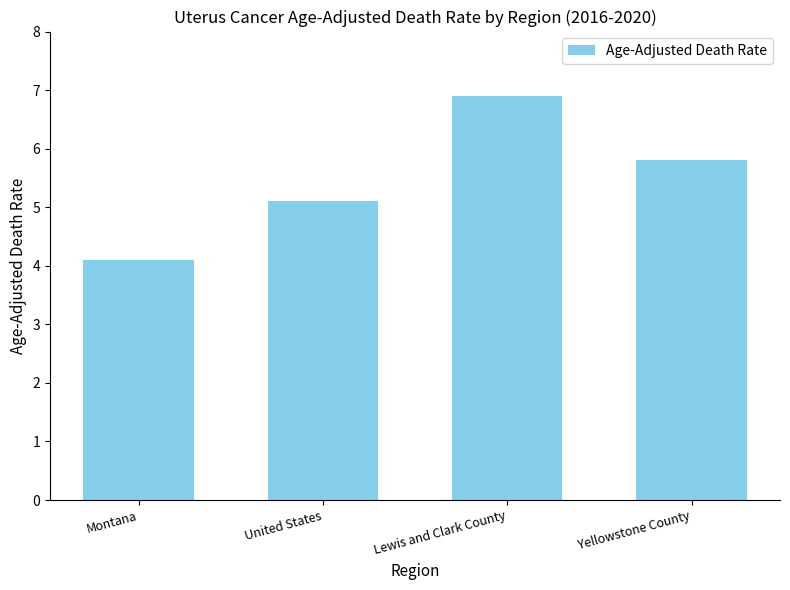

Are the bars horizontal?

No